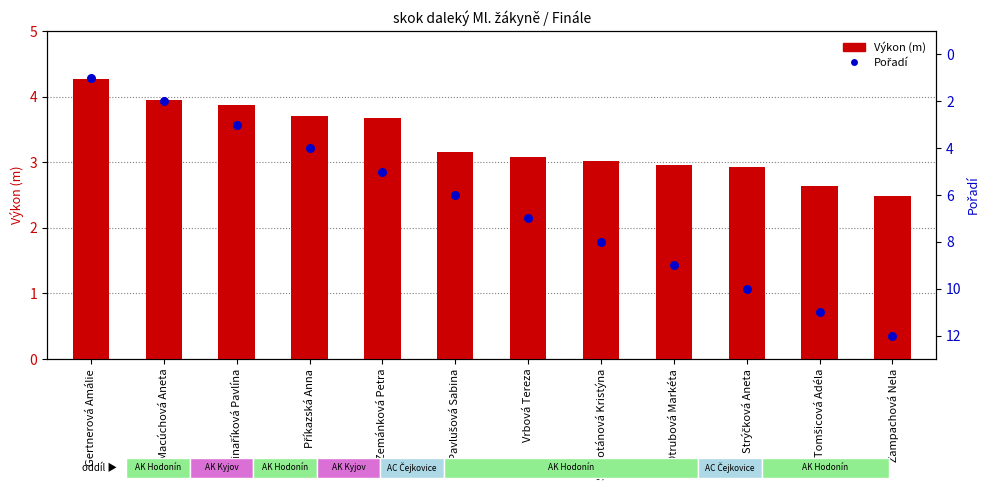

Which series has the largest total across all categories?

Pořadí